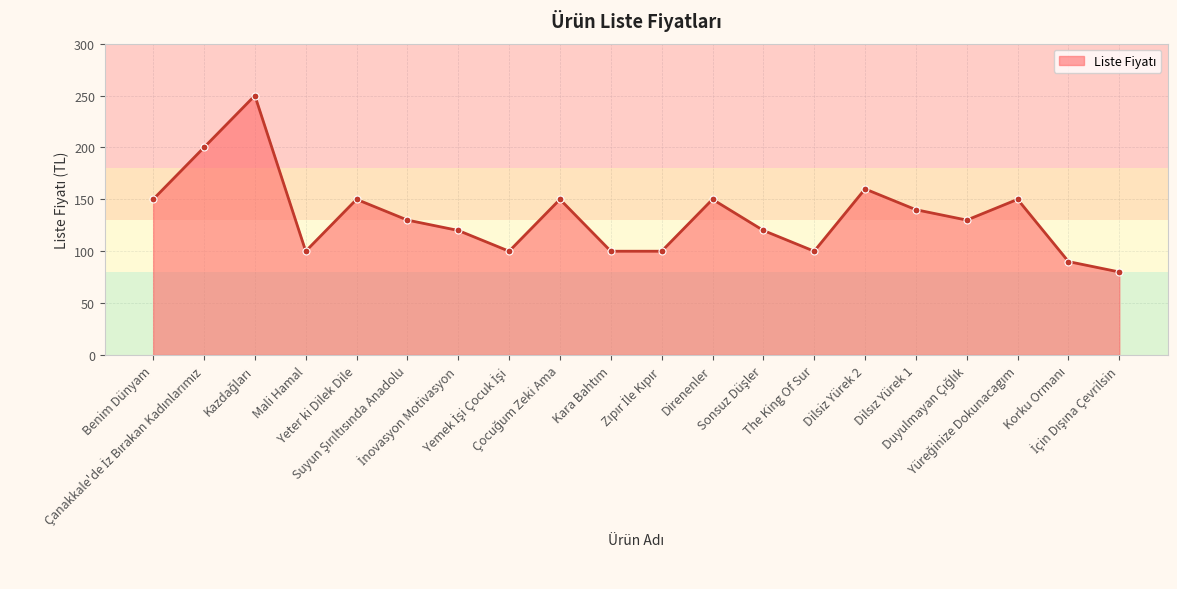

How many interior local peaks (higher than both neighbors) does the data have?

6